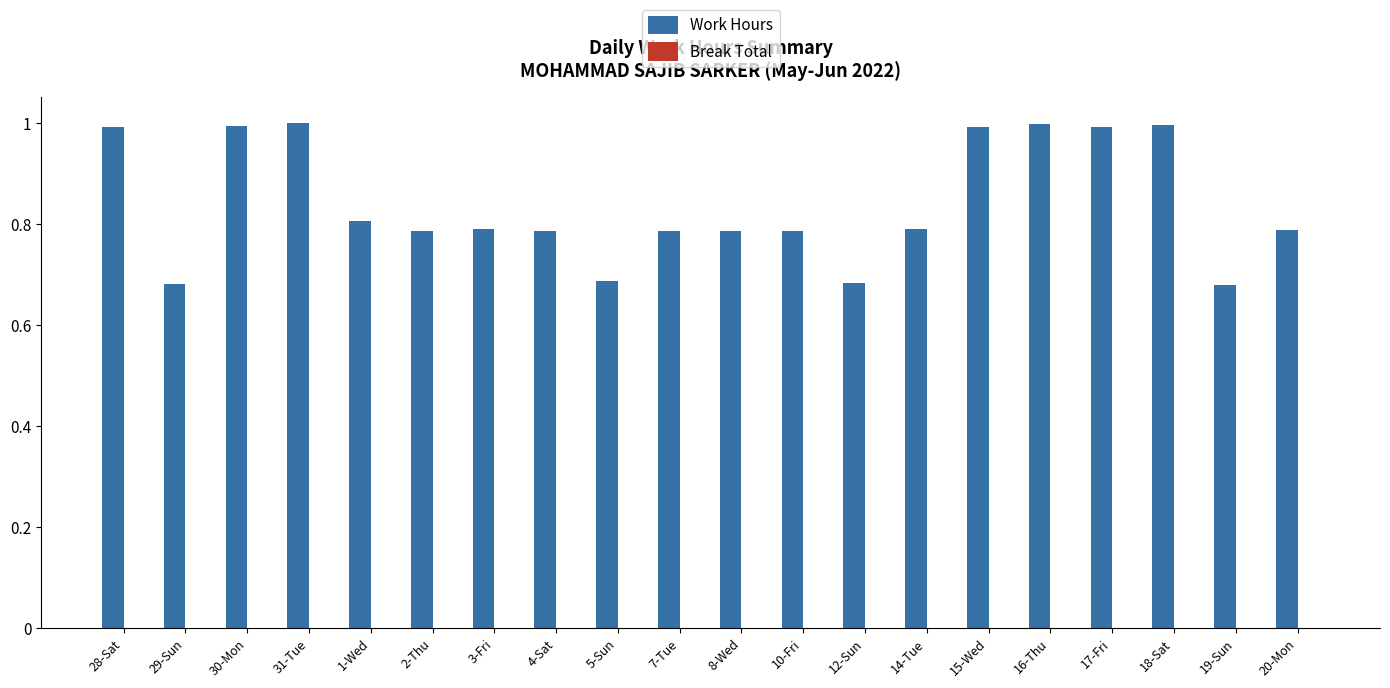

True or false: the data shows 0.6 at 15-Wed.

False